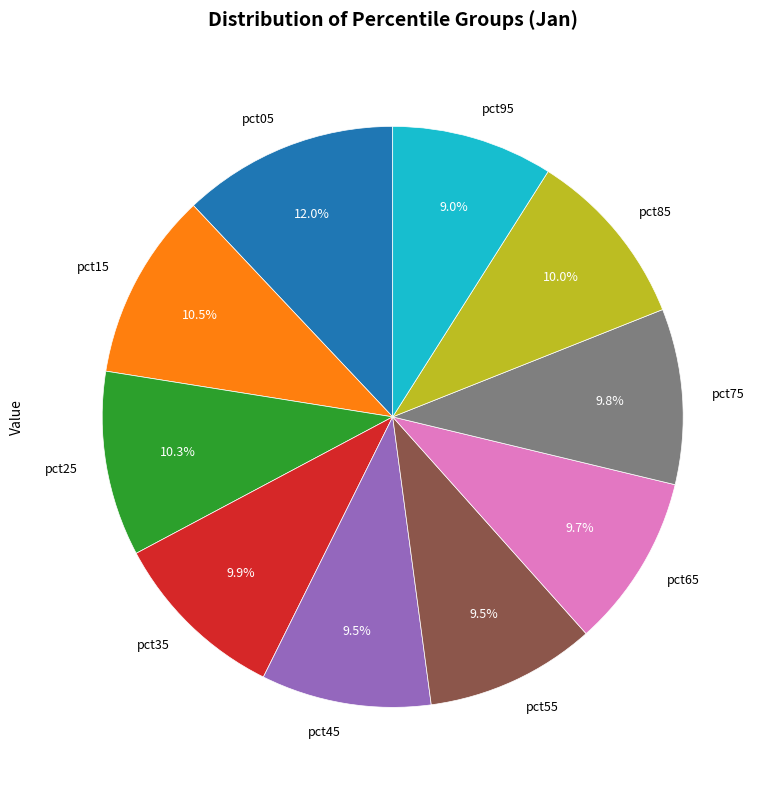

Does pct55 account for over 50% of the chart?

No